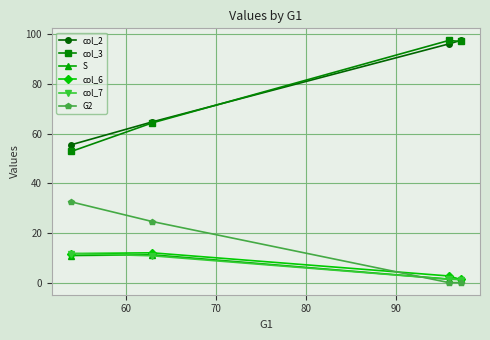

In col_3, how many points are higher than both neighbors (excluding endpoints)?

1